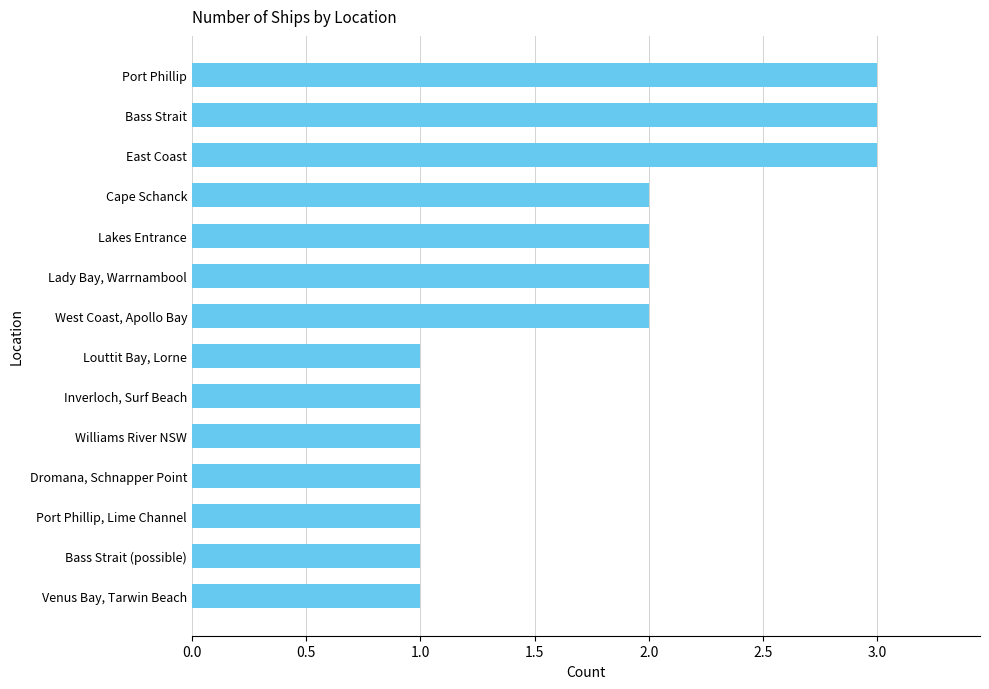

What value does the data have at Bass Strait?

3